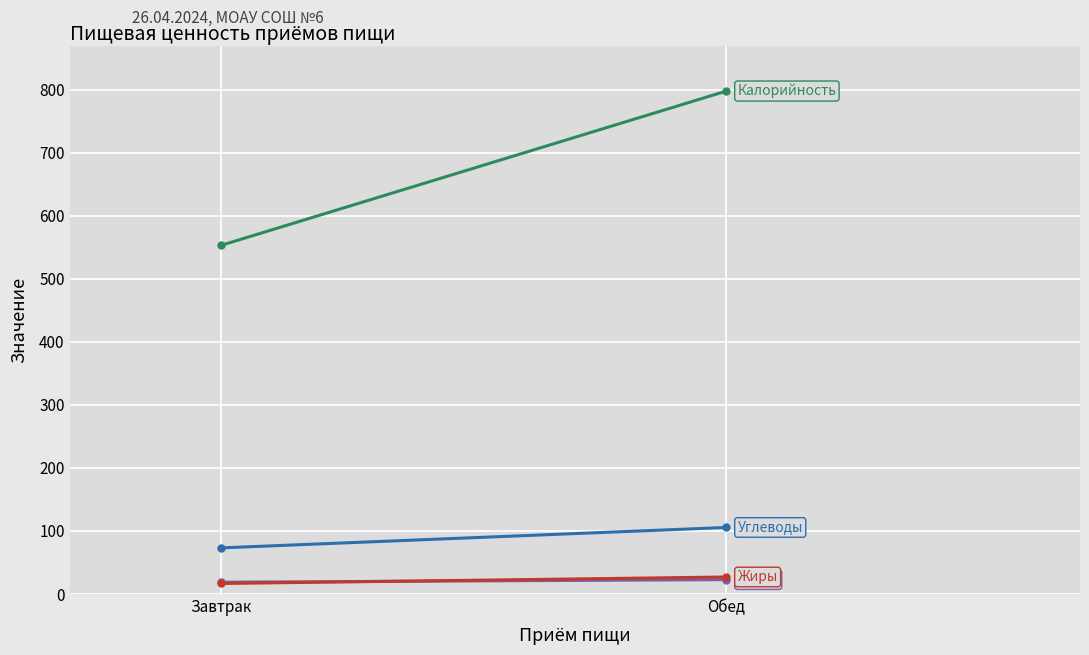

List the labels in order of Белки value, largest first.

Обед, Завтрак